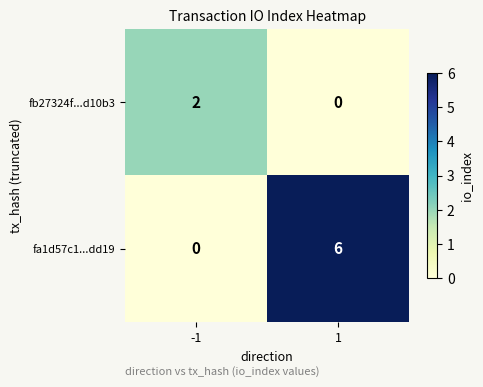

Which series changed the most between -1 and 1?

fa1d57c1...dd19